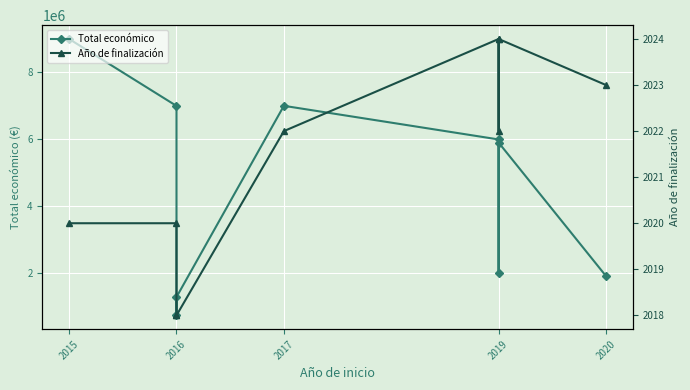

At which category does the chart reach its peak across all series?

2015